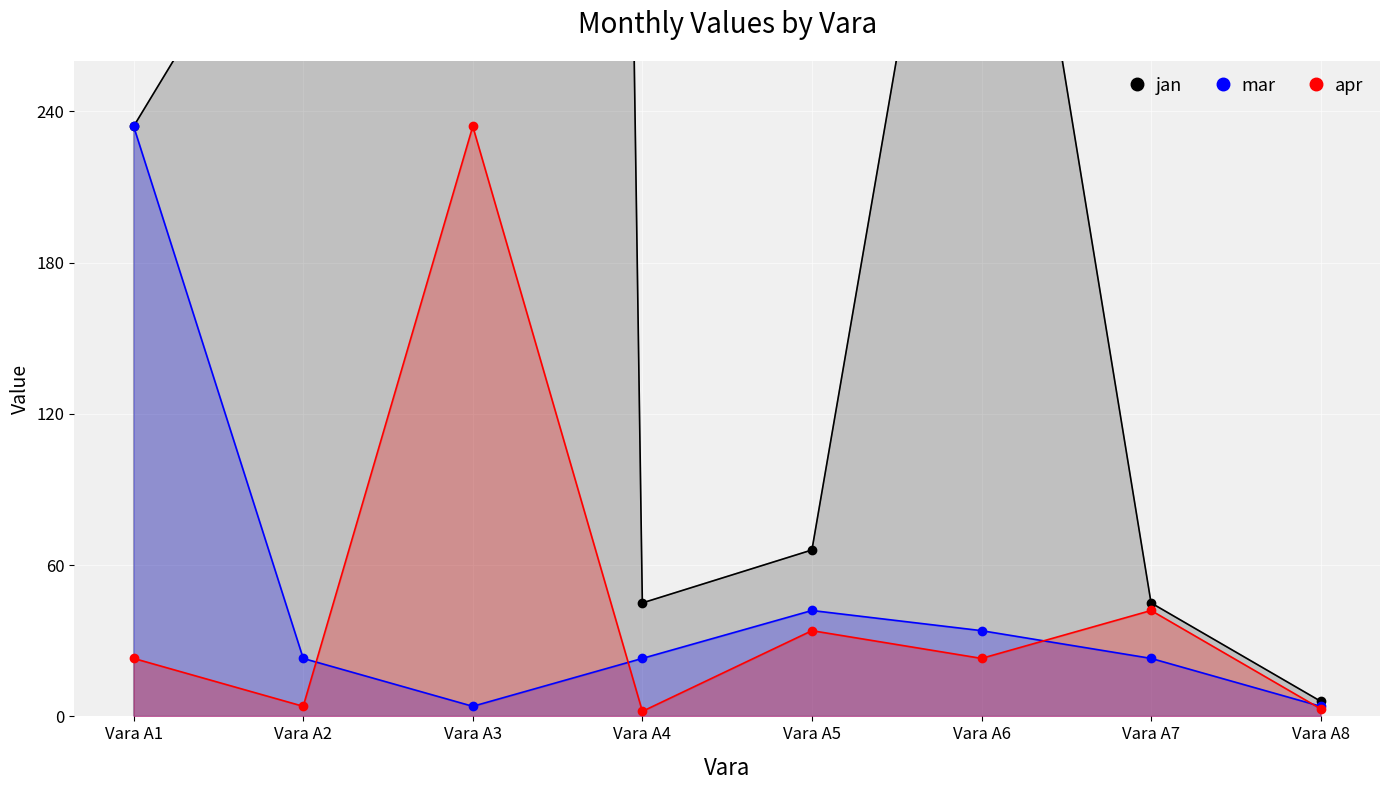

At which category does jan reach its first local valley?

Vara A4